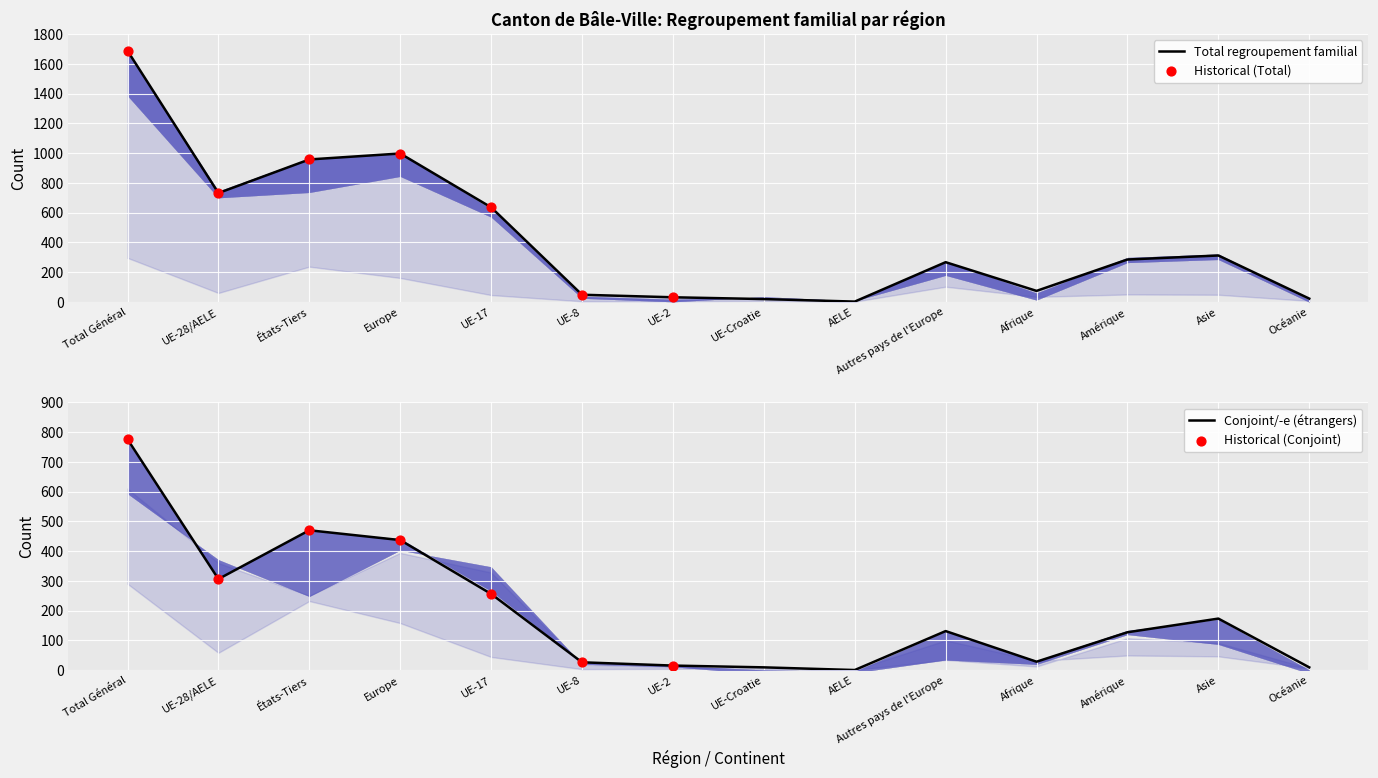

What is the highest value of the Conjoint/-e (étrangers) series?

776